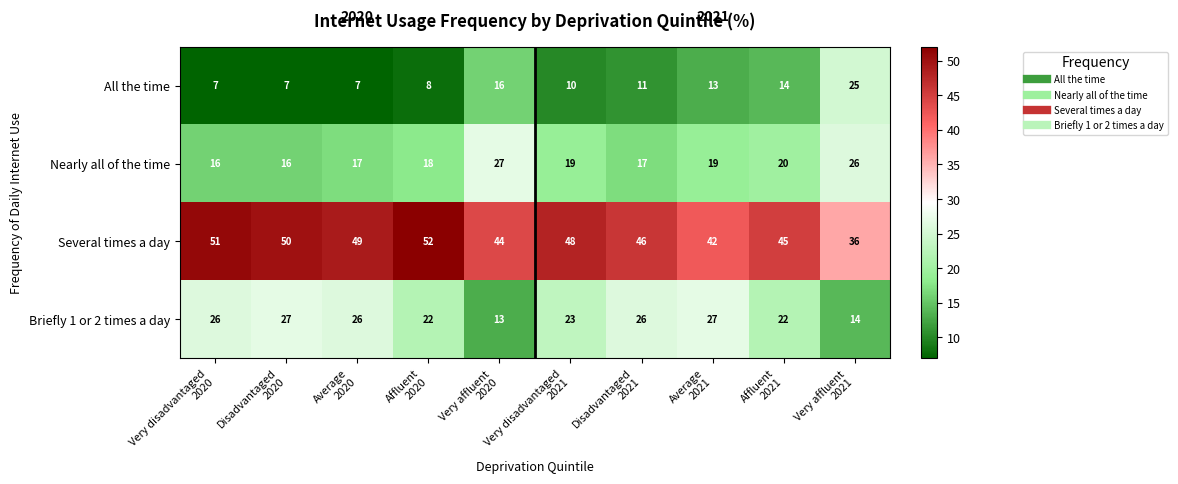

How many data points does each series have?

10